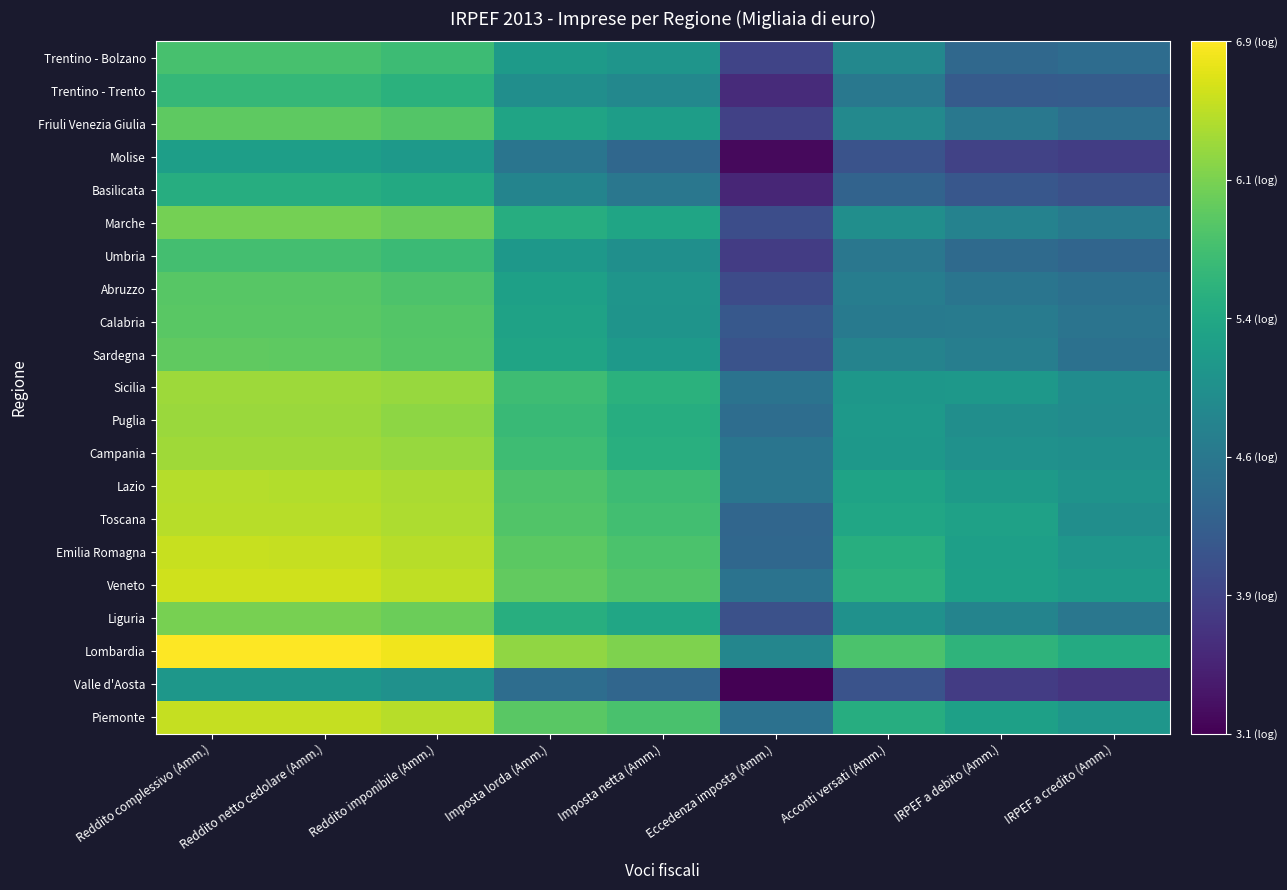

List the series in order of their peak value, highest first.

Lombardia, Veneto, Emilia Romagna, Piemonte, Toscana, Lazio, Campania, Sicilia, Puglia, Liguria, Marche, Sardegna, Friuli Venezia Giulia, Calabria, Abruzzo, Trentino - Bolzano, Umbria, Trentino - Trento, Basilicata, Molise, Valle d'Aosta